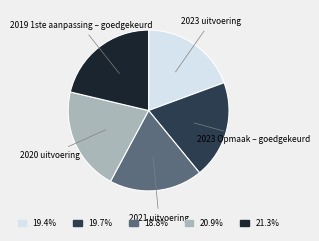

The 2023 uitvoering slice represents 19% of the pie. True or false?

True